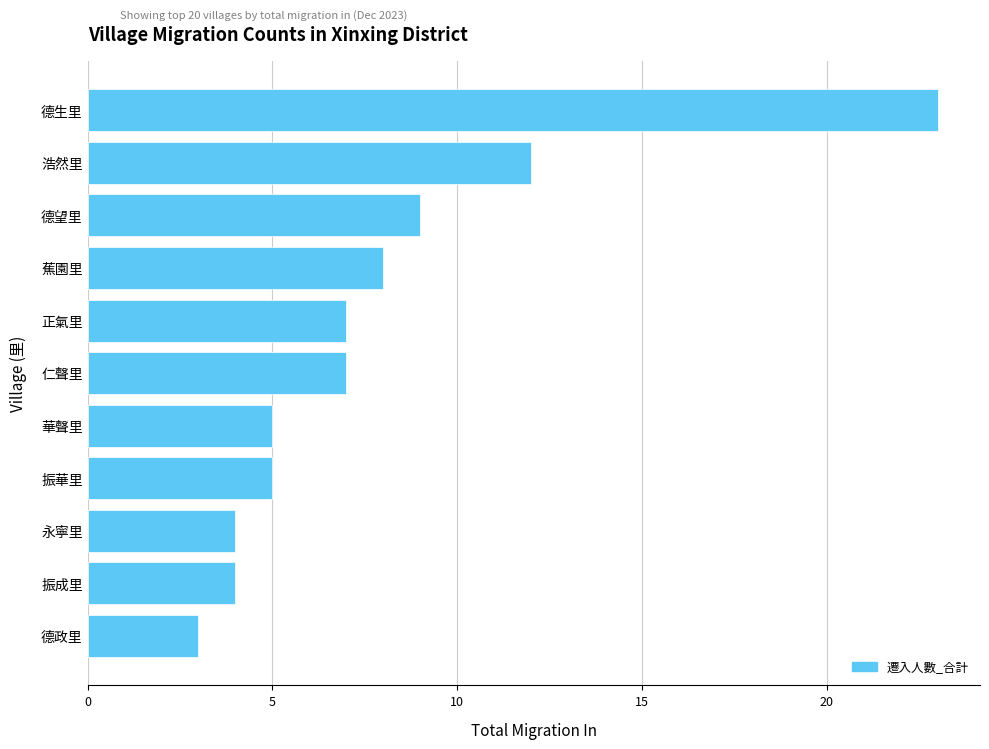

Are the bars horizontal?

Yes